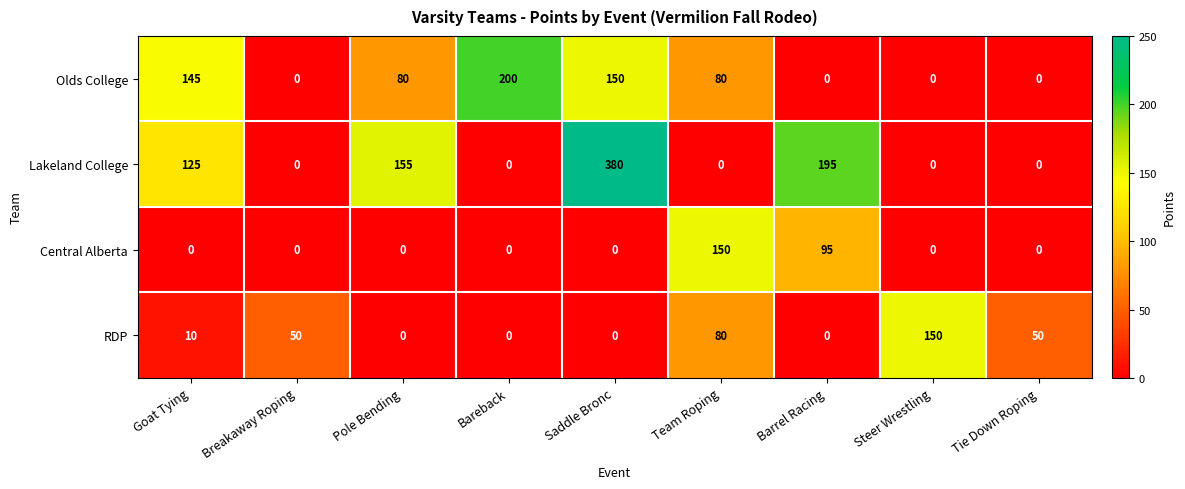

At how many categories does at least one series exceed 35?

9